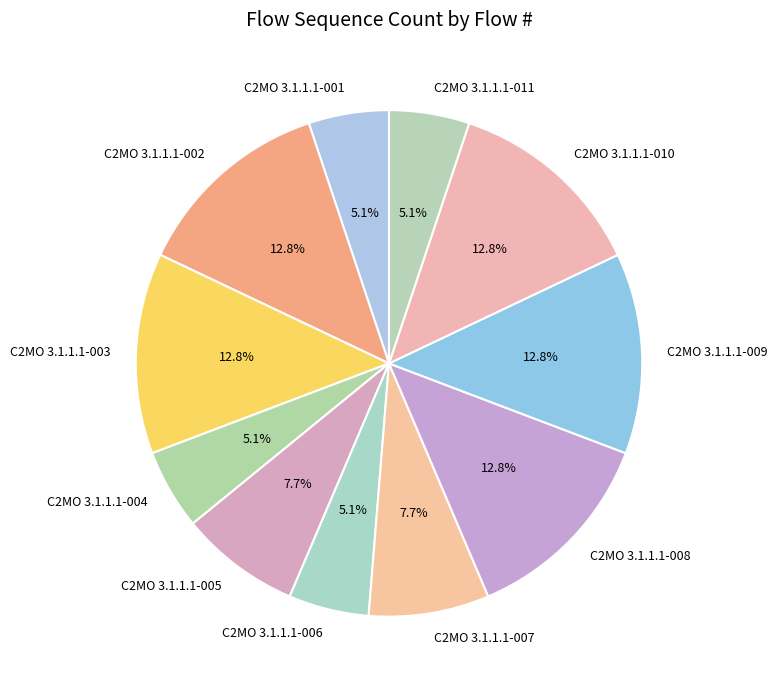

To the nearest percent, what is the difference between the C2MO 3.1.1.1-006 and C2MO 3.1.1.1-002 slice percentages?

8%